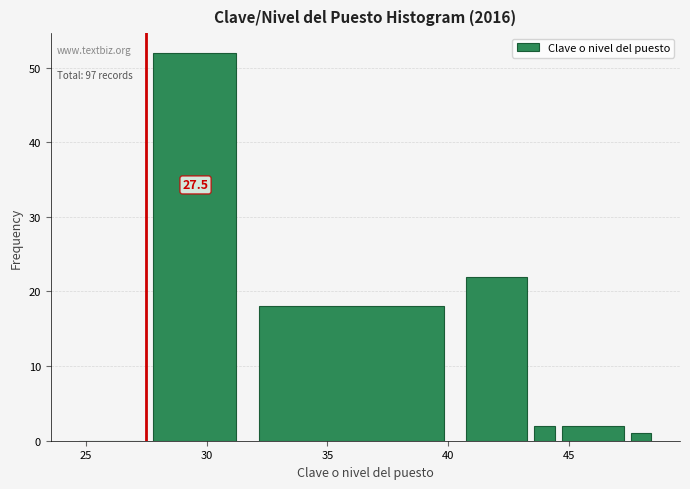

Around what value on the x-axis is the tallest bar? Give the approximate position of its centre, as read against the axis.

29.5